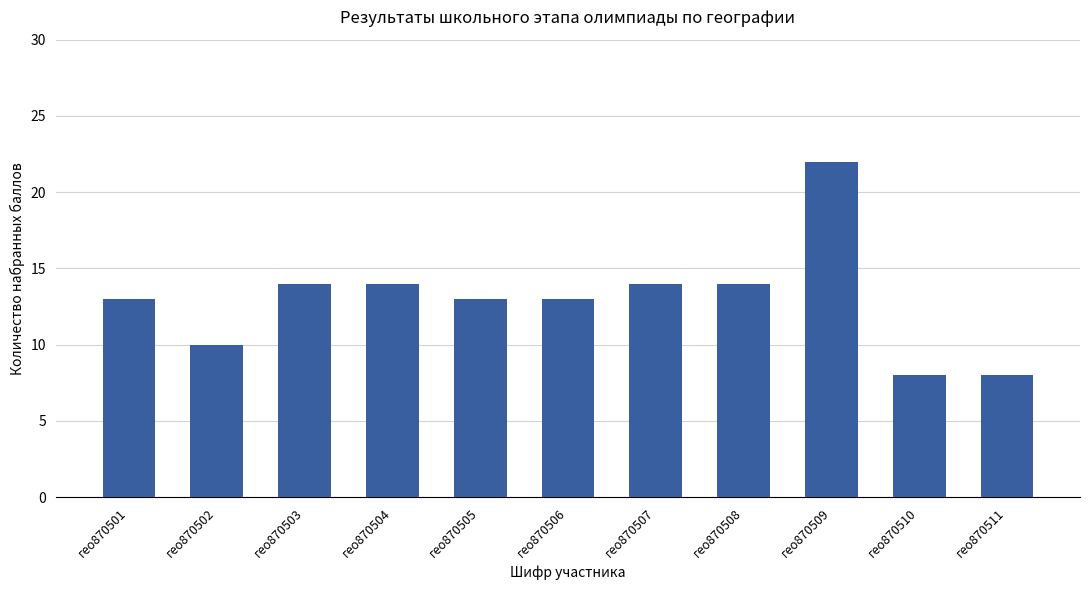

What is the change in value from гео870508 to гео870510?

-6